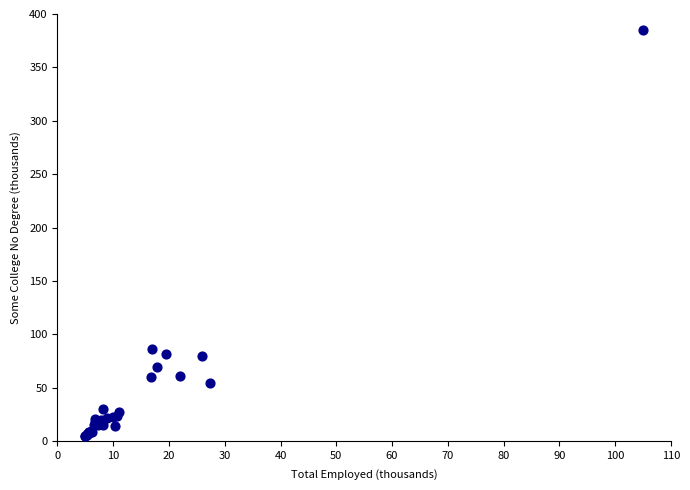

What Y value in the scatter plot is closest to 195?

86.0